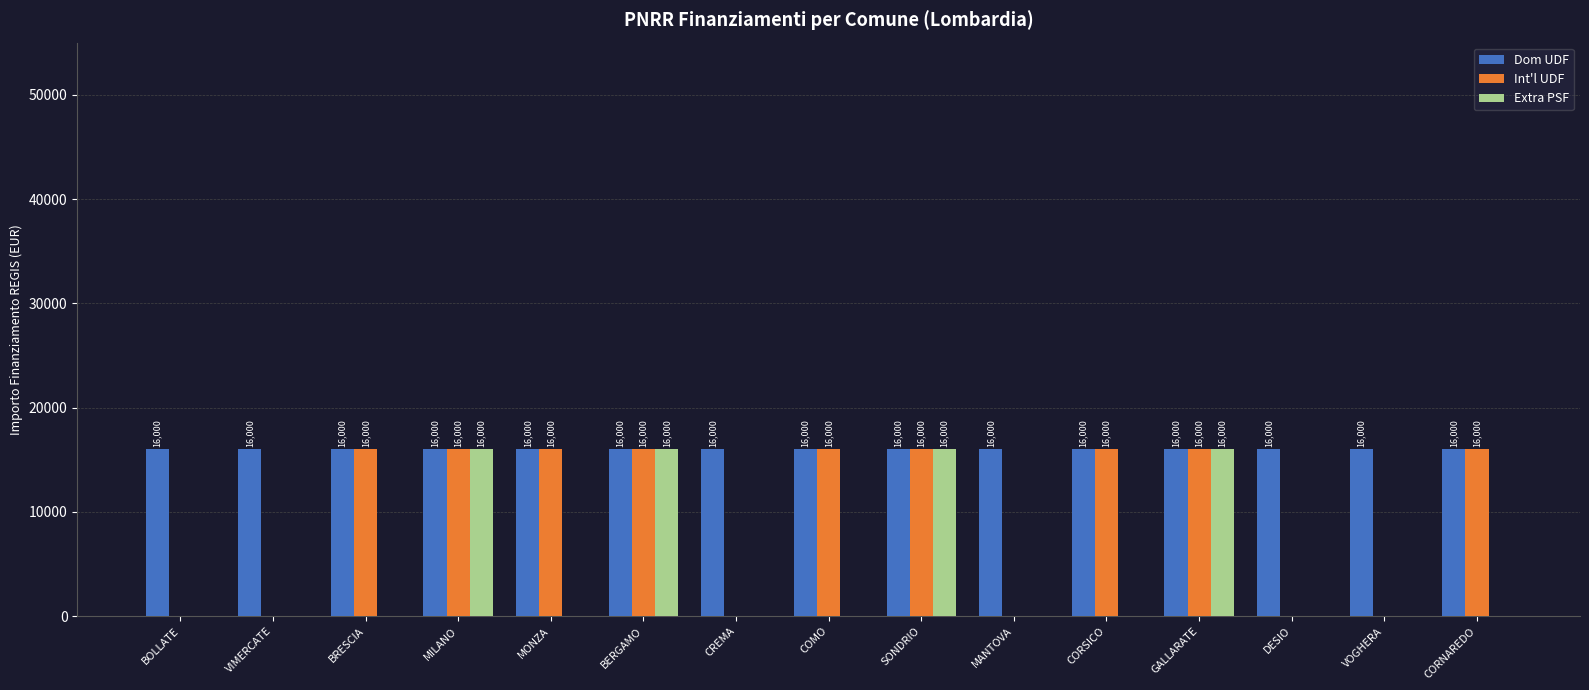

What is the sum of the Int'l UDF values at CORSICO and SONDRIO?

32000